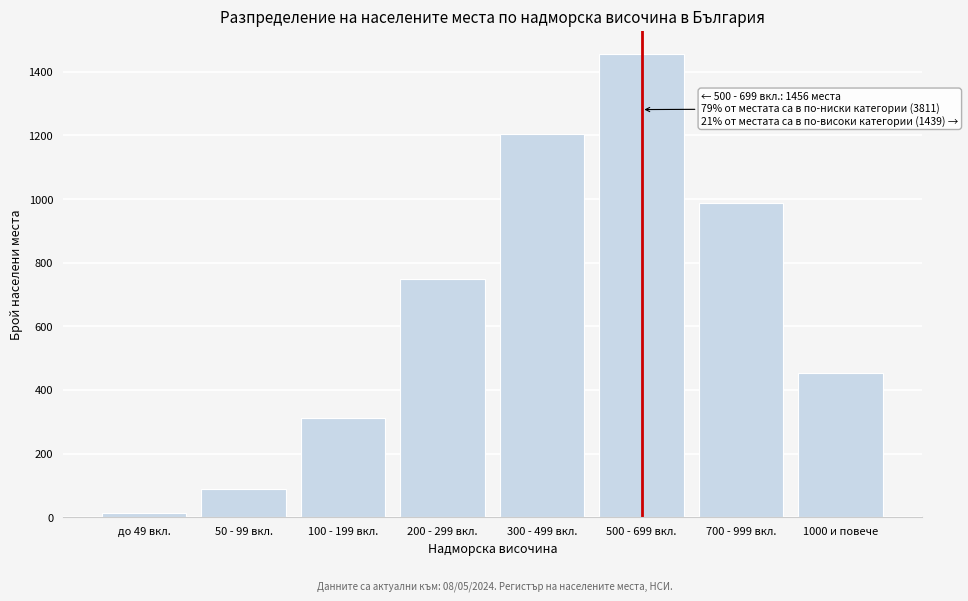

Reading left to right, list all the values displayed in this chart.

12	89	312	748	1203	1456	987	452